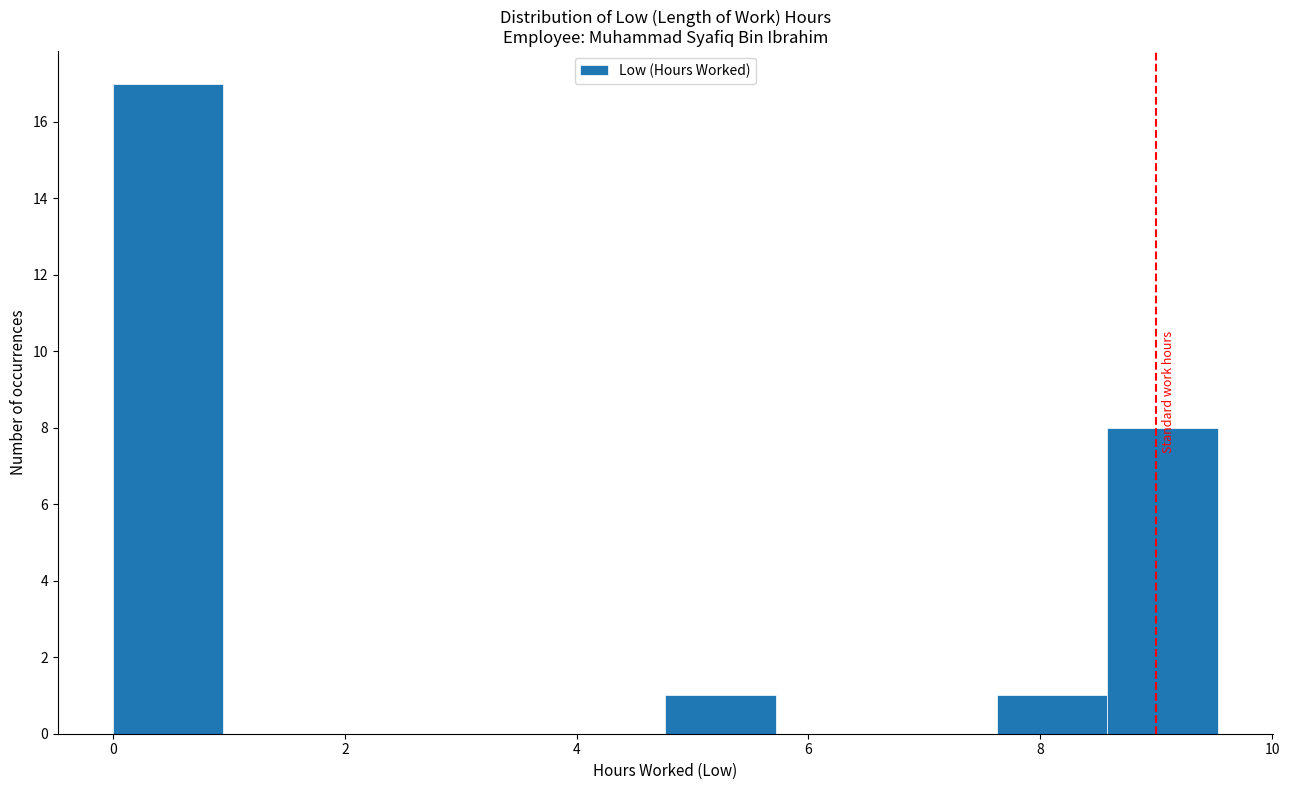

What is the height of the bar covering 4.8 to 5.8 on the x-axis? Neither the bar edges nor the heights are printed on the chart, so give them approximately, as read against the axes.

1